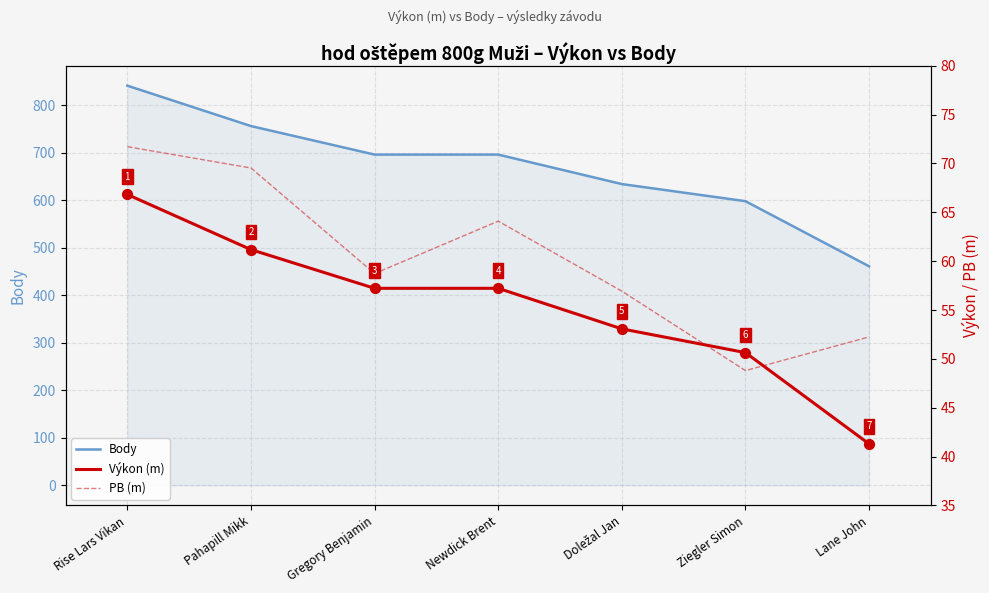

At which category is the sum across all series the highest?

Rise Lars Vikan